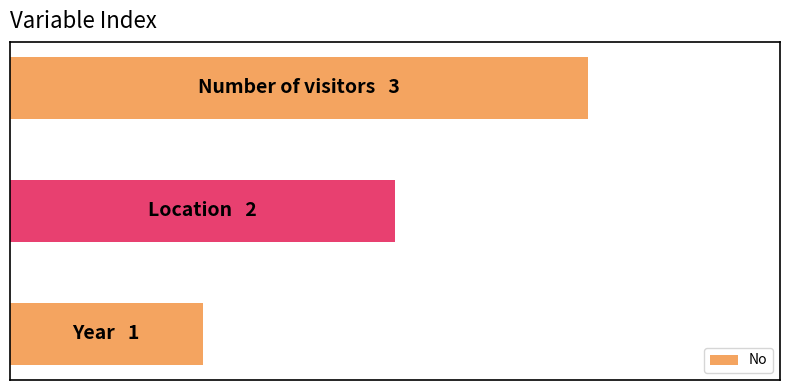

Does the chart contain any negative values?

No